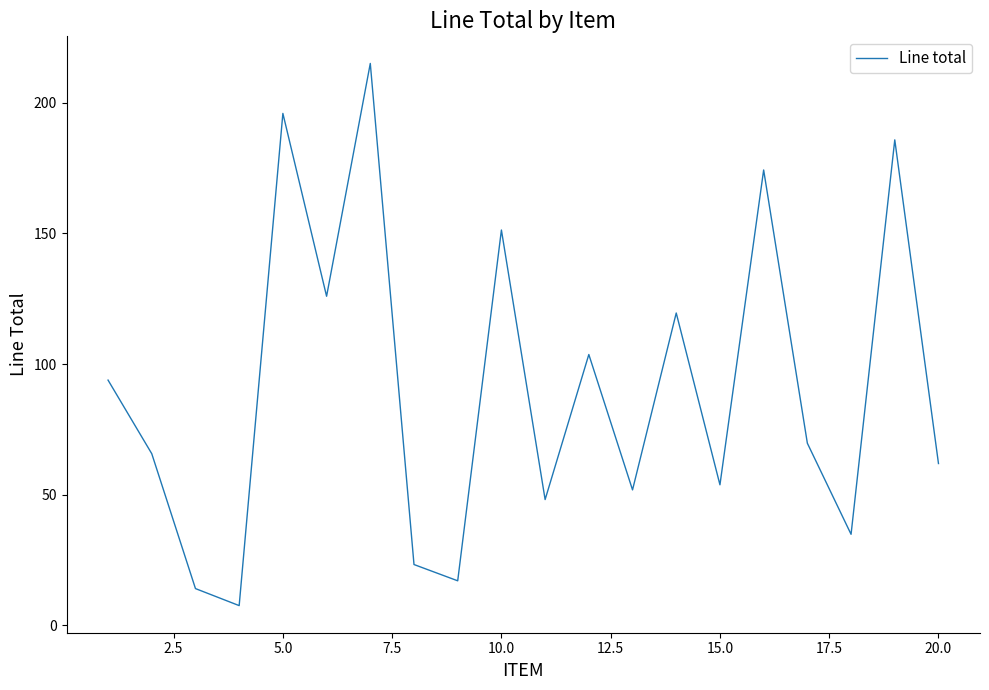

What is the difference between the maximum and minimum values?

207.4